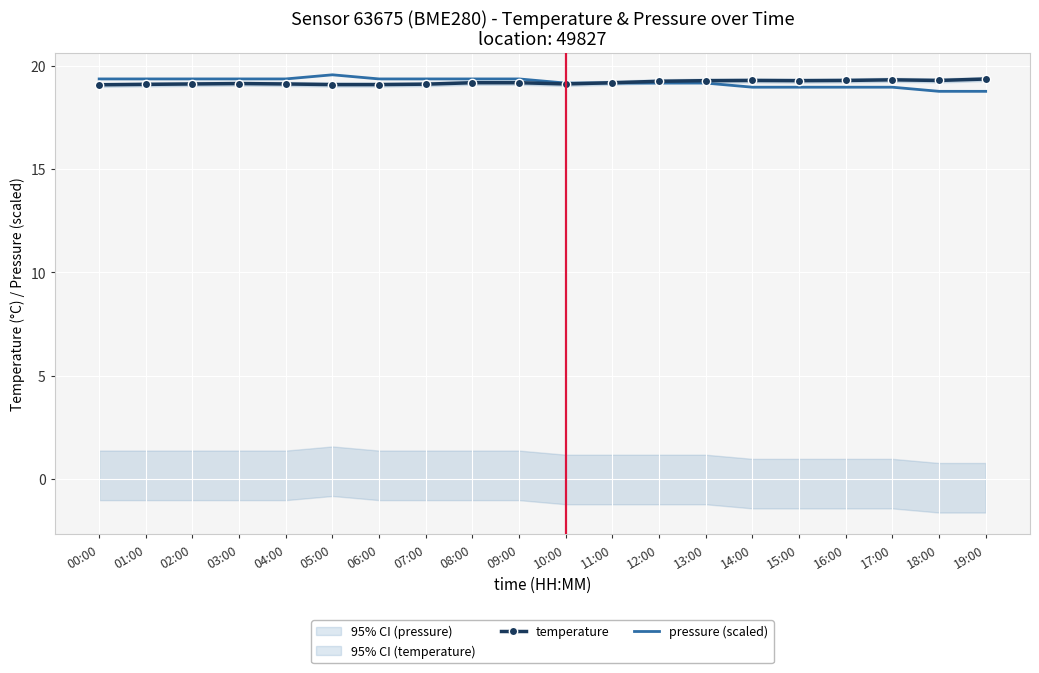

True or false: temperature has more than 1 points higher than both neighbors.

True